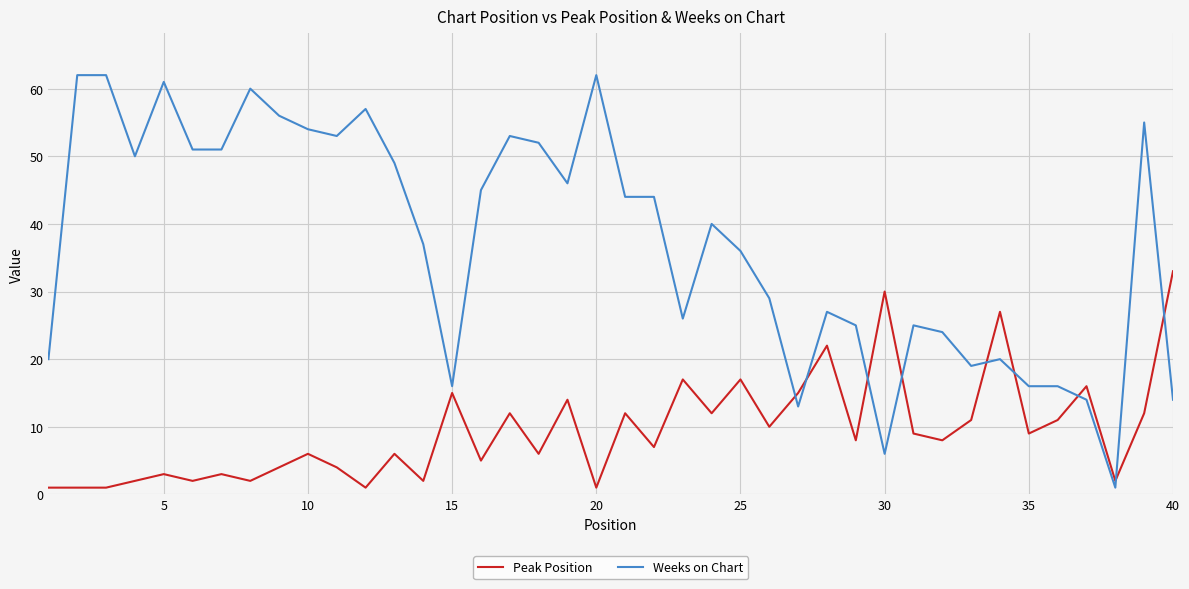

List the series in order of their overall mean, lowest first.

Peak Position, Weeks on Chart